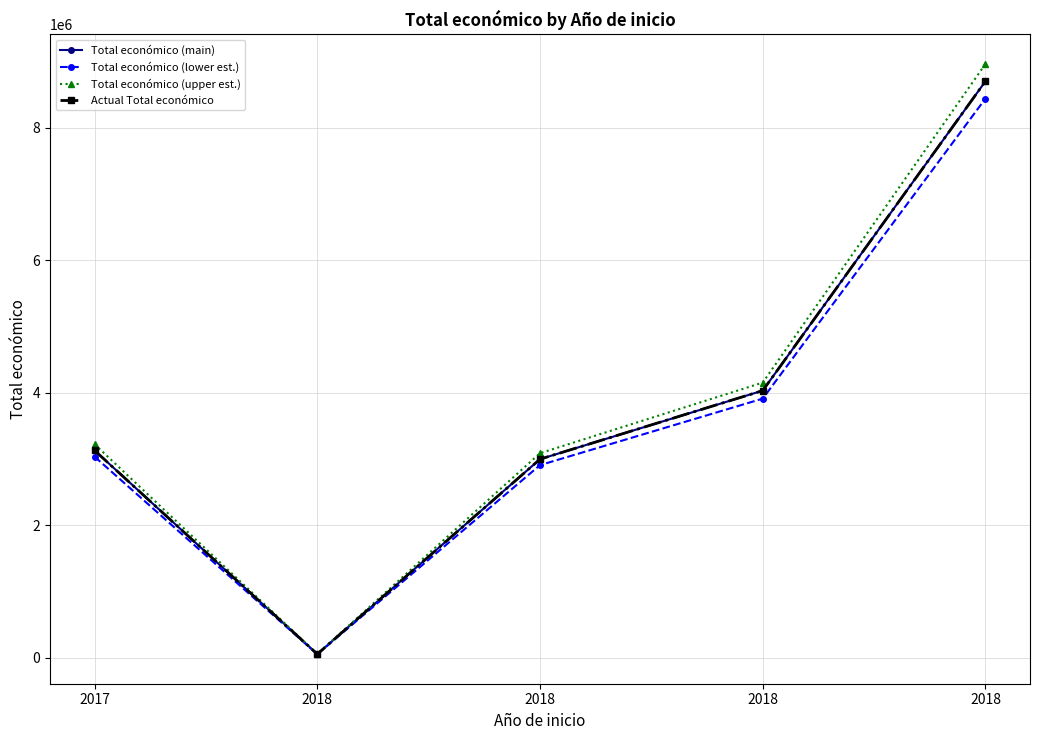

Does the chart have visible grid lines?

Yes